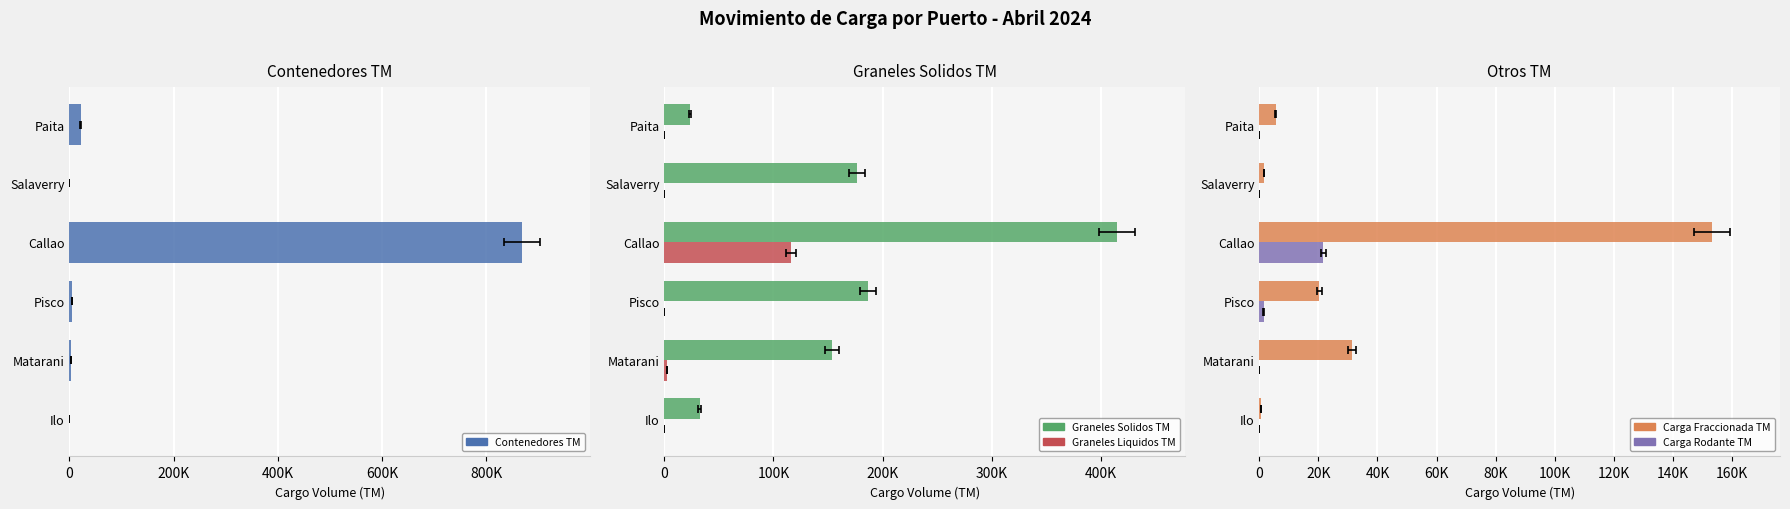

The value of Carga Rodante TM at Ilo is -8706.1. True or false?

False